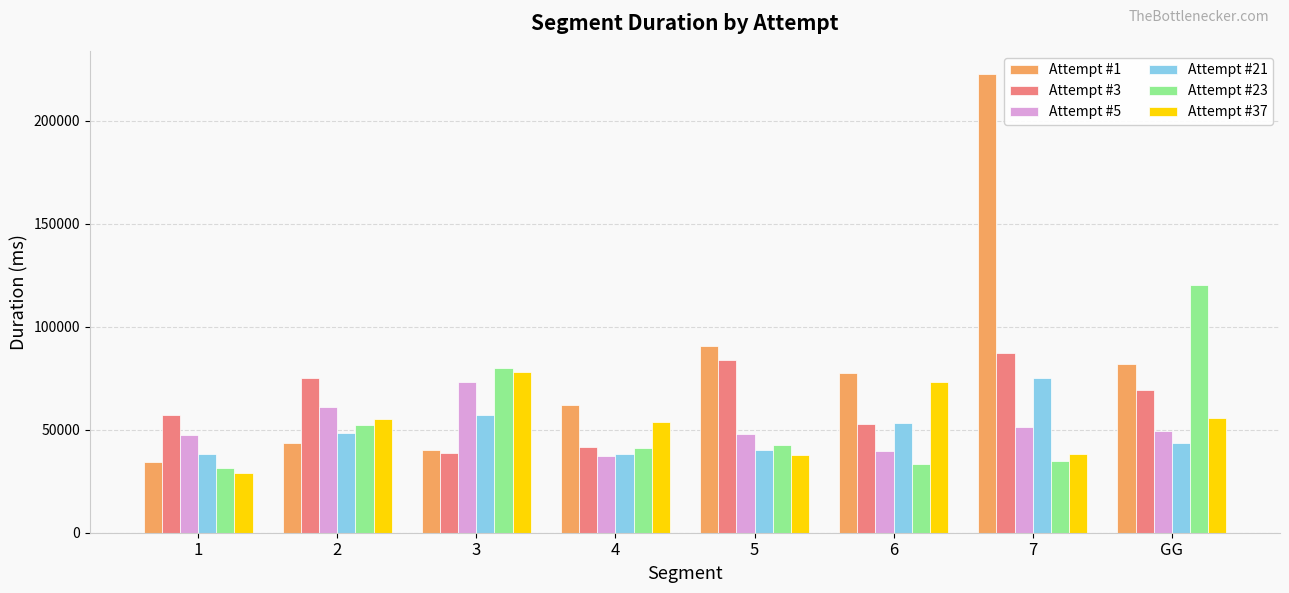

Between 6 and GG, which series saw the biggest shift?

Attempt #23